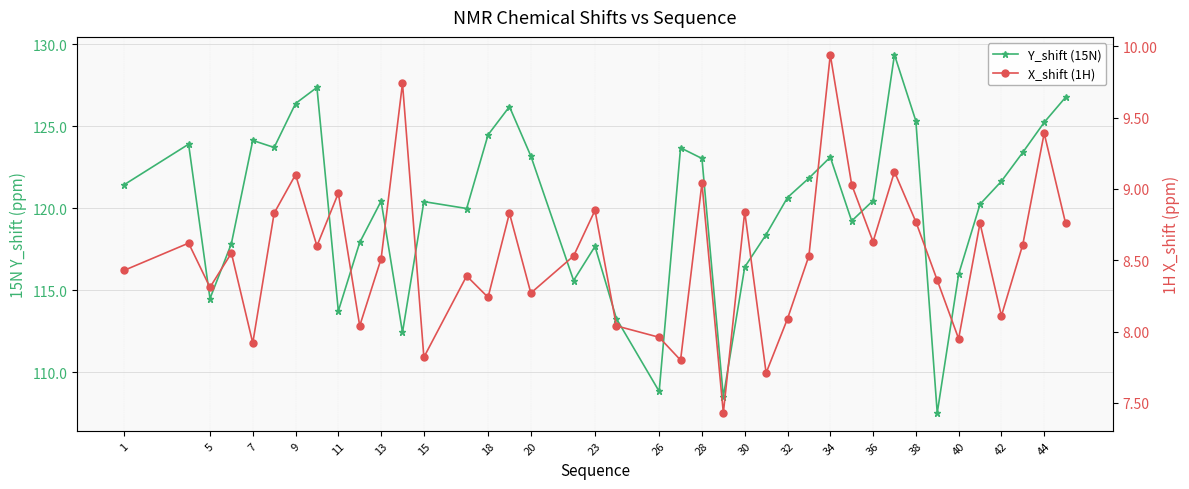

True or false: Y_shift (15N) has more than 1 interior local peaks.

True